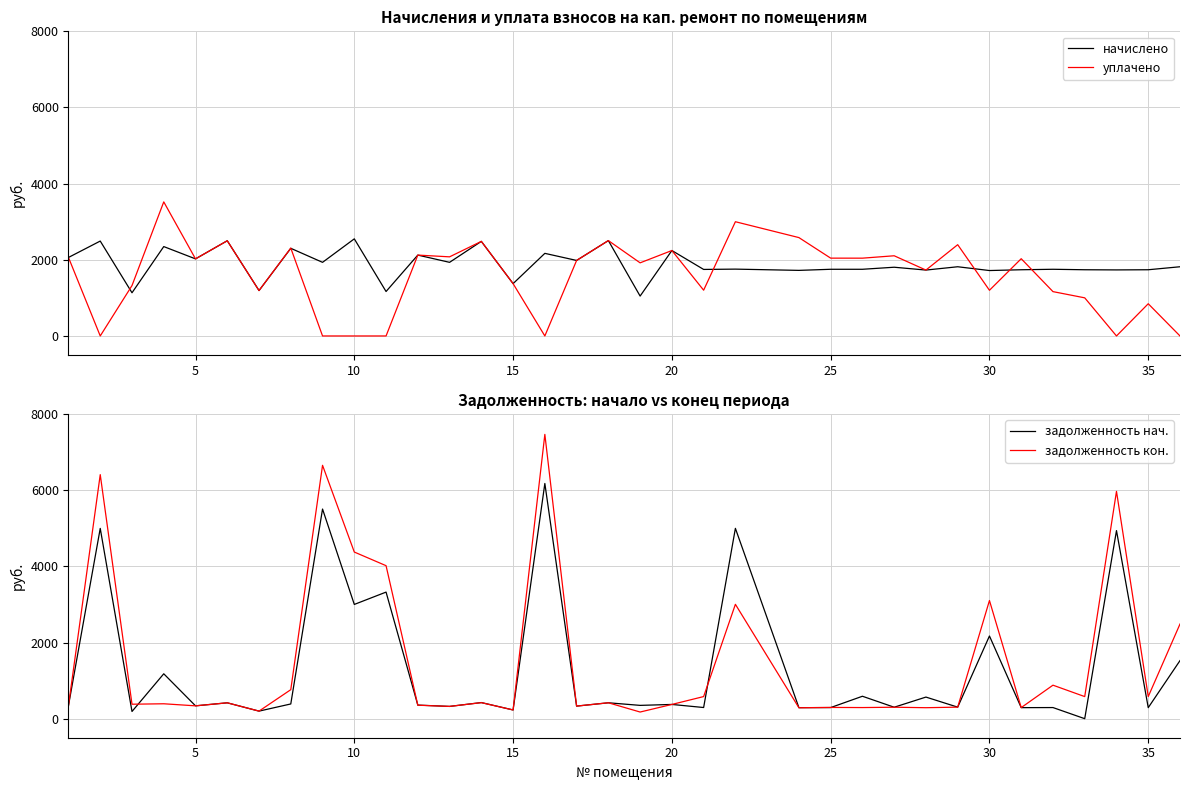

What is the maximum value for задолженность кон.?

7466.1